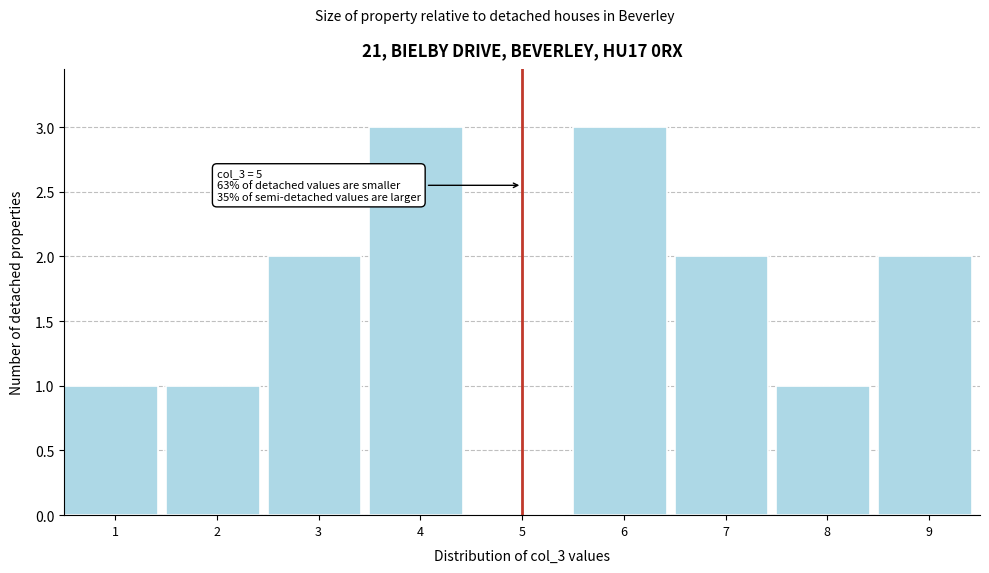

Reading left to right, what are all the values shown in this chart?

1=1	2=1	3=2	4=3	5=0	6=3	7=2	8=1	9=2